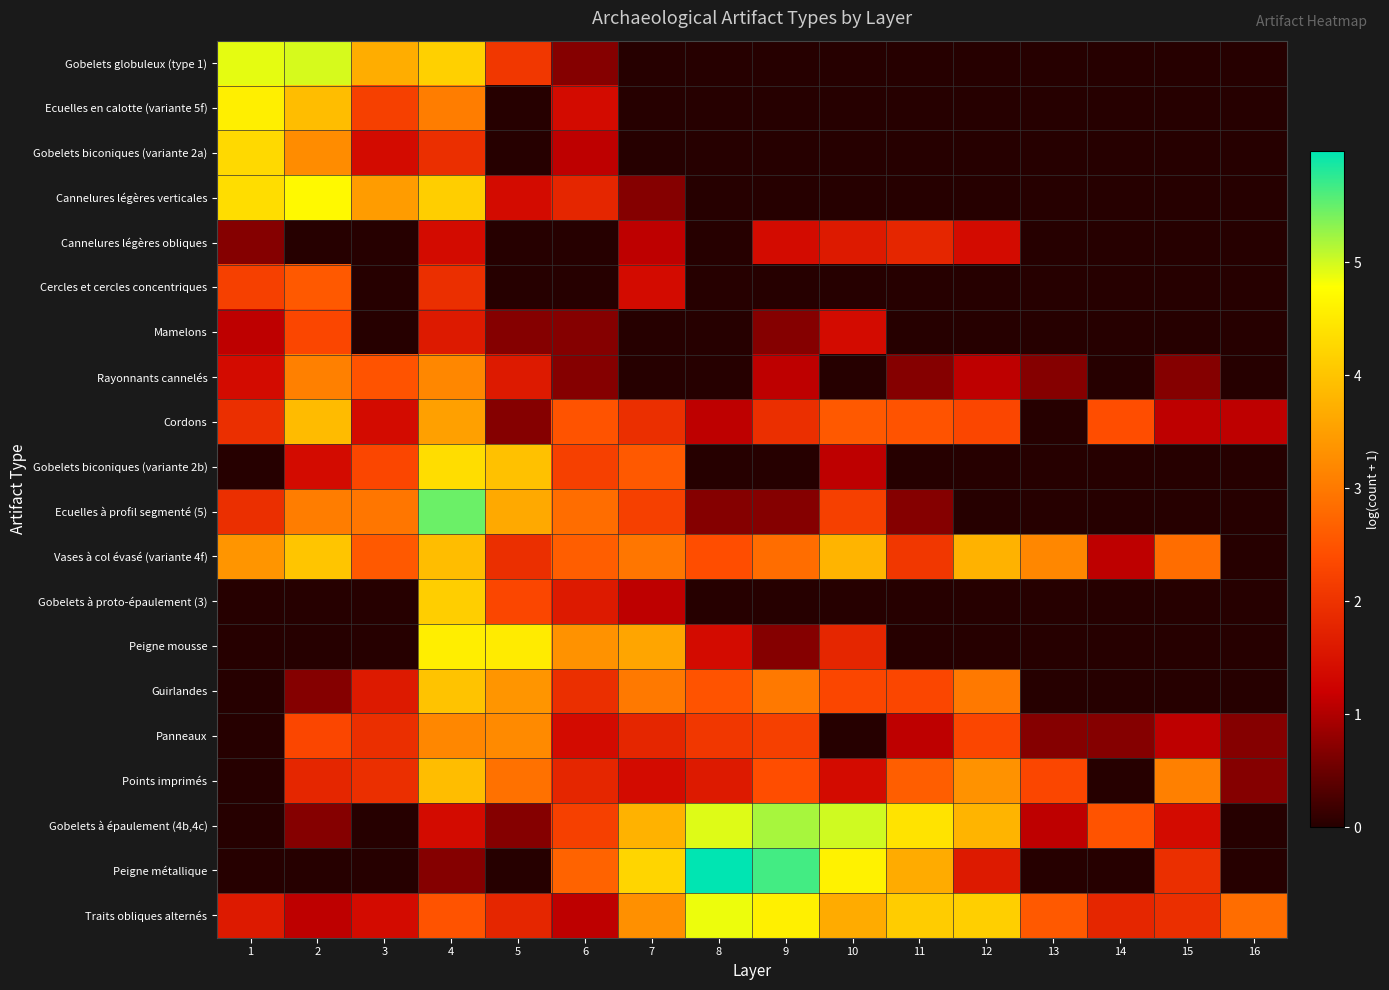

Reading right to left, list all the values displayed in this chart.

Gobelets globuleux (type 1): 16=0.0	15=0.0	14=0.0	13=0.0	12=0.0	11=0.0	10=0.0	9=0.0	8=0.0	7=0.0	6=0.7	5=2.1	4=4.2	3=3.7	2=5.0	1=4.9
Ecuelles en calotte (variante 5f): 16=0.0	15=0.0	14=0.0	13=0.0	12=0.0	11=0.0	10=0.0	9=0.0	8=0.0	7=0.0	6=1.4	5=0.0	4=3.0	3=2.2	2=3.9	1=4.6
Gobelets biconiques (variante 2a): 16=0.0	15=0.0	14=0.0	13=0.0	12=0.0	11=0.0	10=0.0	9=0.0	8=0.0	7=0.0	6=1.1	5=0.0	4=1.9	3=1.4	2=3.3	1=4.3
Cannelures légères verticales: 16=0.0	15=0.0	14=0.0	13=0.0	12=0.0	11=0.0	10=0.0	9=0.0	8=0.0	7=0.7	6=1.8	5=1.4	4=4.1	3=3.5	2=4.7	1=4.3
Cannelures légères obliques: 16=0.0	15=0.0	14=0.0	13=0.0	12=1.4	11=1.8	10=1.6	9=1.4	8=0.0	7=1.1	6=0.0	5=0.0	4=1.4	3=0.0	2=0.0	1=0.7
Cercles et cercles concentriques: 16=0.0	15=0.0	14=0.0	13=0.0	12=0.0	11=0.0	10=0.0	9=0.0	8=0.0	7=1.4	6=0.0	5=0.0	4=1.9	3=0.0	2=2.6	1=2.2
Mamelons: 16=0.0	15=0.0	14=0.0	13=0.0	12=0.0	11=0.0	10=1.4	9=0.7	8=0.0	7=0.0	6=0.7	5=0.7	4=1.6	3=0.0	2=2.3	1=1.1
Rayonnants cannelés: 16=0.0	15=0.7	14=0.0	13=0.7	12=1.1	11=0.7	10=0.0	9=1.1	8=0.0	7=0.0	6=0.7	5=1.6	4=3.2	3=2.5	2=3.1	1=1.4
Cordons: 16=1.1	15=1.1	14=2.4	13=0.0	12=2.3	11=2.5	10=2.6	9=1.9	8=1.1	7=1.9	6=2.5	5=0.7	4=3.5	3=1.4	2=3.9	1=1.9
Gobelets biconiques (variante 2b): 16=0.0	15=0.0	14=0.0	13=0.0	12=0.0	11=0.0	10=1.1	9=0.0	8=0.0	7=2.6	6=2.2	5=4.0	4=4.3	3=2.3	2=1.4	1=0.0
Ecuelles à profil segmenté (5): 16=0.0	15=0.0	14=0.0	13=0.0	12=0.0	11=0.7	10=2.2	9=0.7	8=0.7	7=2.2	6=2.8	5=3.6	4=5.5	3=2.9	2=3.0	1=1.9
Vases à col évasé (variante 4f): 16=0.0	15=2.8	14=1.1	13=3.2	12=3.8	11=2.1	10=3.8	9=2.8	8=2.4	7=2.9	6=2.6	5=1.9	4=3.9	3=2.6	2=4.0	1=3.4
Gobelets à proto-épaulement (3): 16=0.0	15=0.0	14=0.0	13=0.0	12=0.0	11=0.0	10=0.0	9=0.0	8=0.0	7=1.1	6=1.6	5=2.3	4=4.1	3=0.0	2=0.0	1=0.0
Peigne mousse: 16=0.0	15=0.0	14=0.0	13=0.0	12=0.0	11=0.0	10=1.8	9=0.7	8=1.4	7=3.6	6=3.3	5=4.5	4=4.6	3=0.0	2=0.0	1=0.0
Guirlandes: 16=0.0	15=0.0	14=0.0	13=0.0	12=3.0	11=2.3	10=2.3	9=3.0	8=2.5	7=3.0	6=1.9	5=3.4	4=4.0	3=1.6	2=0.7	1=0.0
Panneaux: 16=0.7	15=1.1	14=0.7	13=0.7	12=2.3	11=1.1	10=0.0	9=2.2	8=2.1	7=1.8	6=1.4	5=3.2	4=3.2	3=1.9	2=2.3	1=0.0
Points imprimés: 16=0.7	15=3.1	14=0.0	13=2.3	12=3.3	11=2.6	10=1.4	9=2.4	8=1.6	7=1.4	6=1.8	5=2.9	4=3.9	3=1.9	2=1.8	1=0.0
Gobelets à épaulement (4b,4c): 16=0.0	15=1.4	14=2.5	13=1.1	12=3.8	11=4.4	10=5.0	9=5.2	8=4.9	7=3.8	6=2.2	5=0.7	4=1.4	3=0.0	2=0.7	1=0.0
Peigne métallique: 16=0.0	15=1.9	14=0.0	13=0.0	12=1.6	11=3.7	10=4.6	9=5.7	8=6.0	7=4.2	6=2.7	5=0.0	4=0.7	3=0.0	2=0.0	1=0.0
Traits obliques alternés: 16=2.8	15=1.9	14=1.8	13=2.6	12=4.1	11=4.1	10=3.7	9=4.6	8=4.9	7=3.3	6=1.1	5=1.8	4=2.5	3=1.4	2=1.1	1=1.6